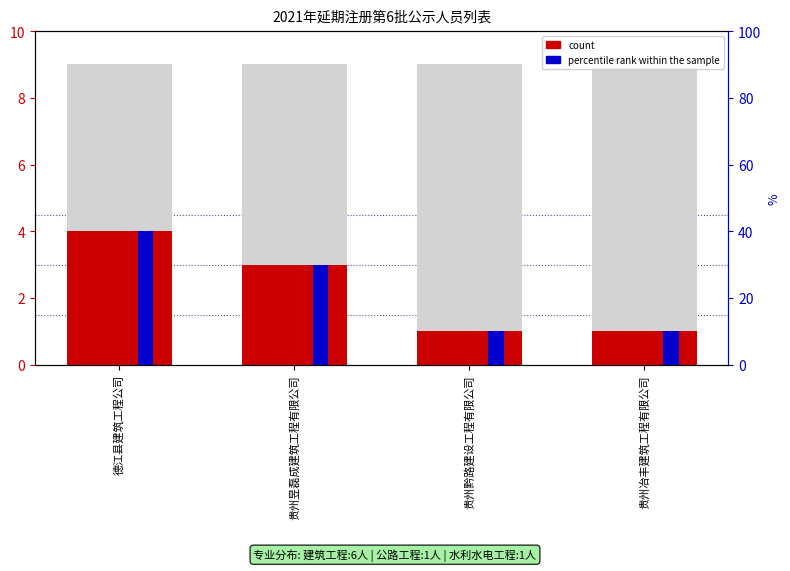

Reading left to right, transcribe all the data shown in this chart.

德江县建筑工程公司=4	贵州昱磊成建筑工程有限公司=3	贵州黔路建设工程有限公司=1	贵州冶丰建筑工程有限公司=1